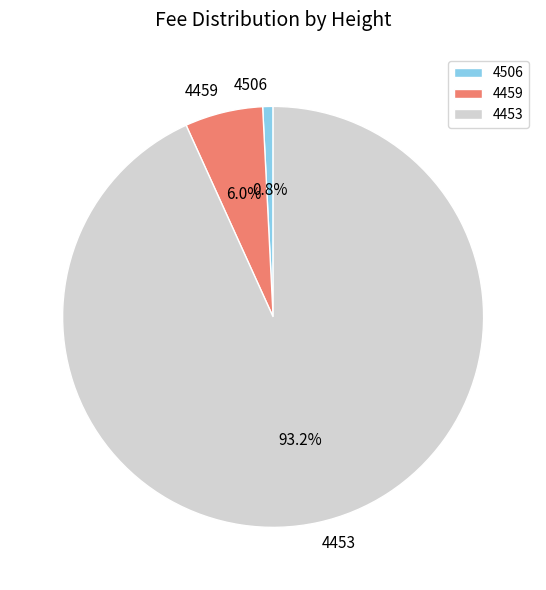

Count the number of slices in the pie.

3